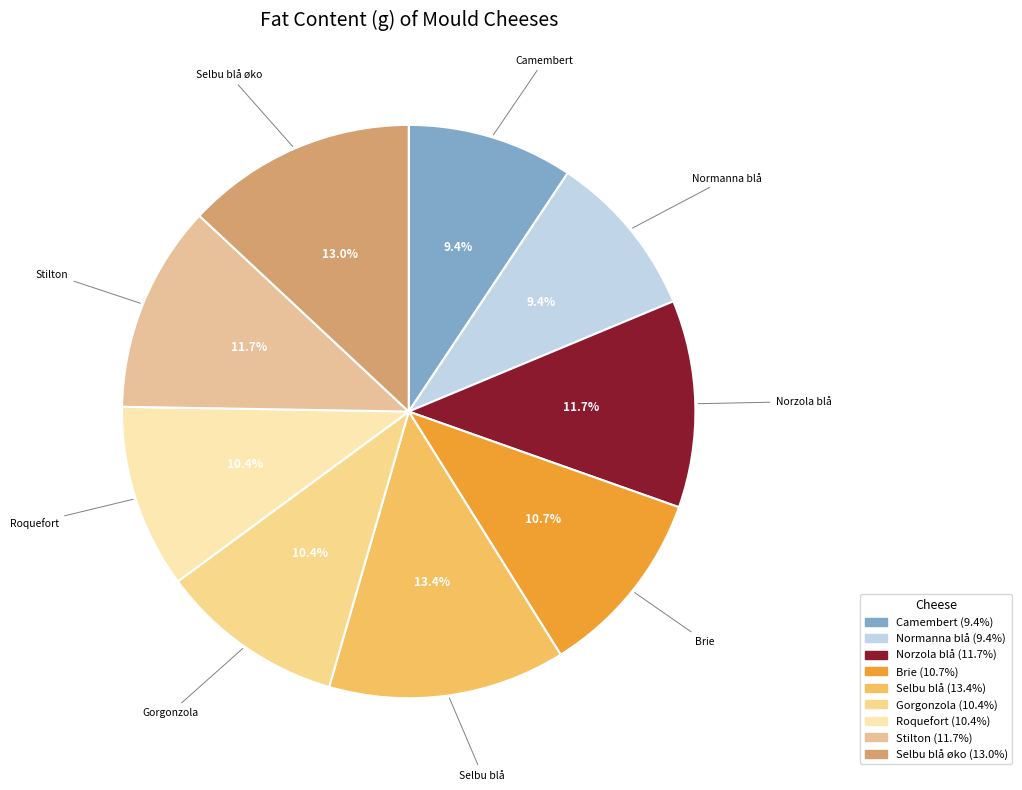

Count the number of slices in the pie.

9